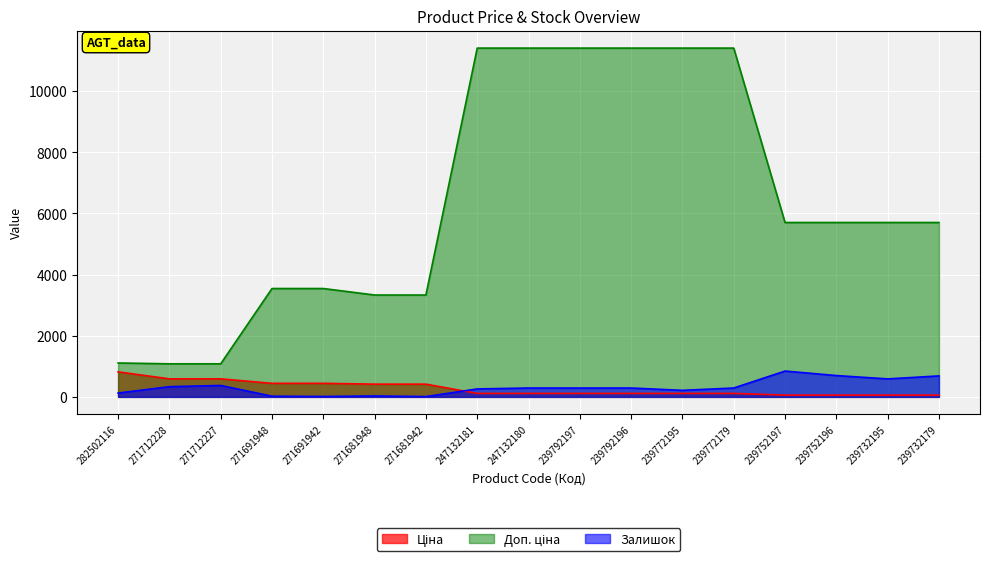

What is the average value of the Ціна series?

272.4